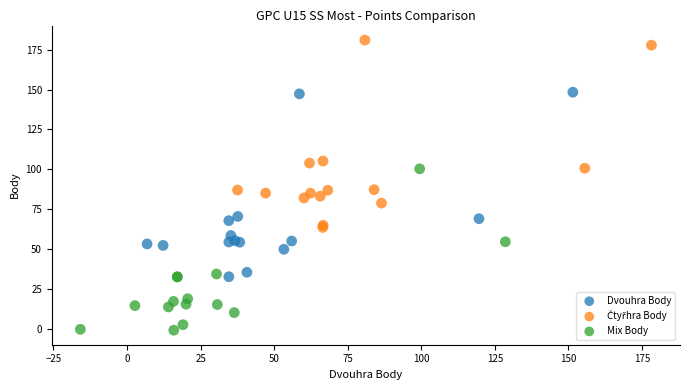

Which series reaches the minimum Y coordinate?

Mix Body